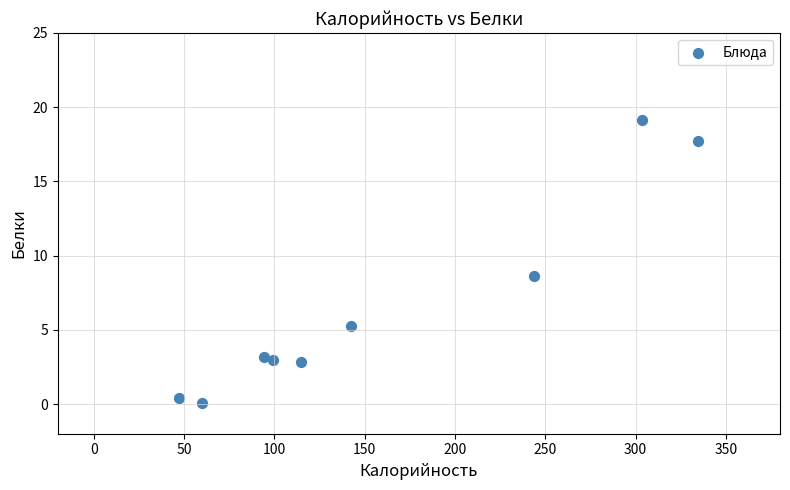

What Y value in the scatter plot is closest to 9?

8.6